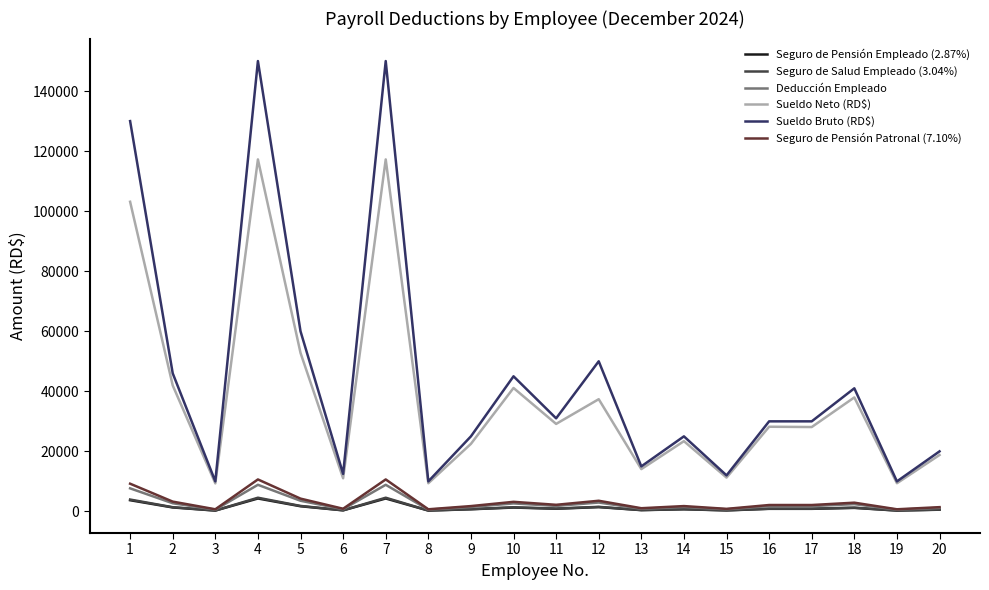

What is the maximum value shown in the chart?

150000.0